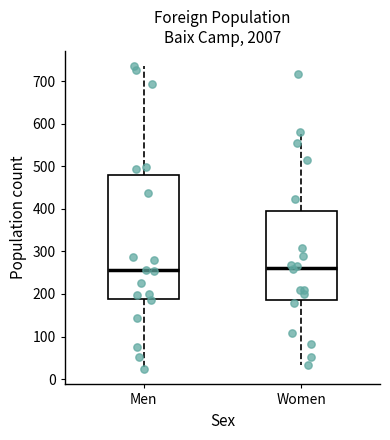

Reading left to right, transcribe this box plot: for each box, give where its median line is, the range the box spans, and where its two whiskers end, as read against the y-axis. The values are not printed on the chart, so give them approximately, as read against the axis.

Men: median 260, box 190 to 480, whiskers 20 to 740
Women: median 260, box 190 to 390, whiskers 30 to 580